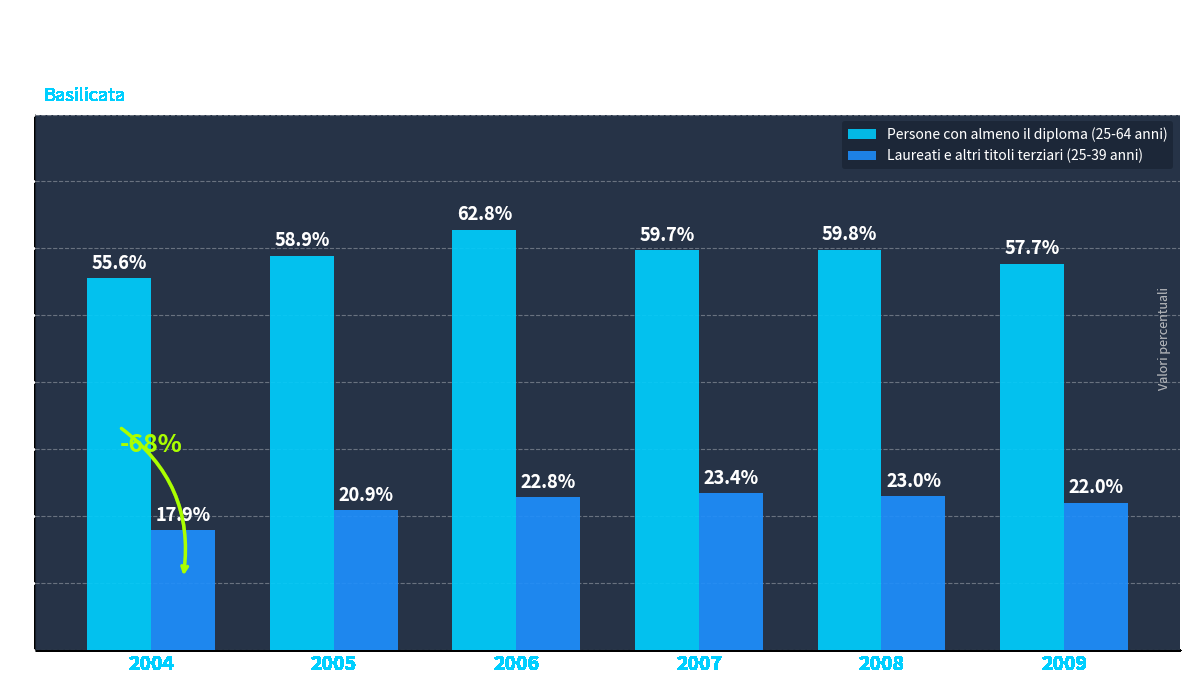

At how many categories does at least one series exceed 45?

6